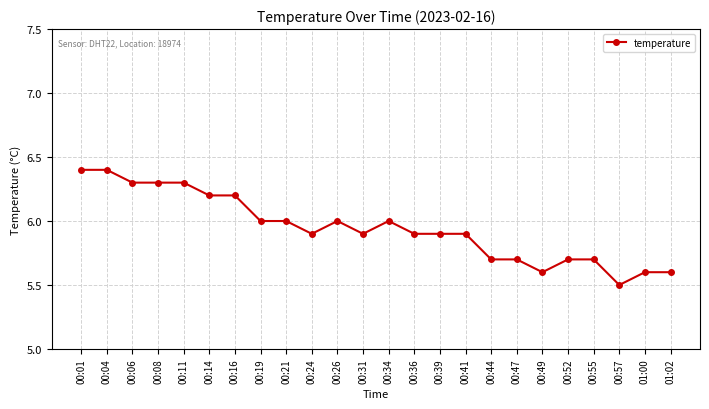

Which has a higher value, 00:34 or 00:08?

00:08